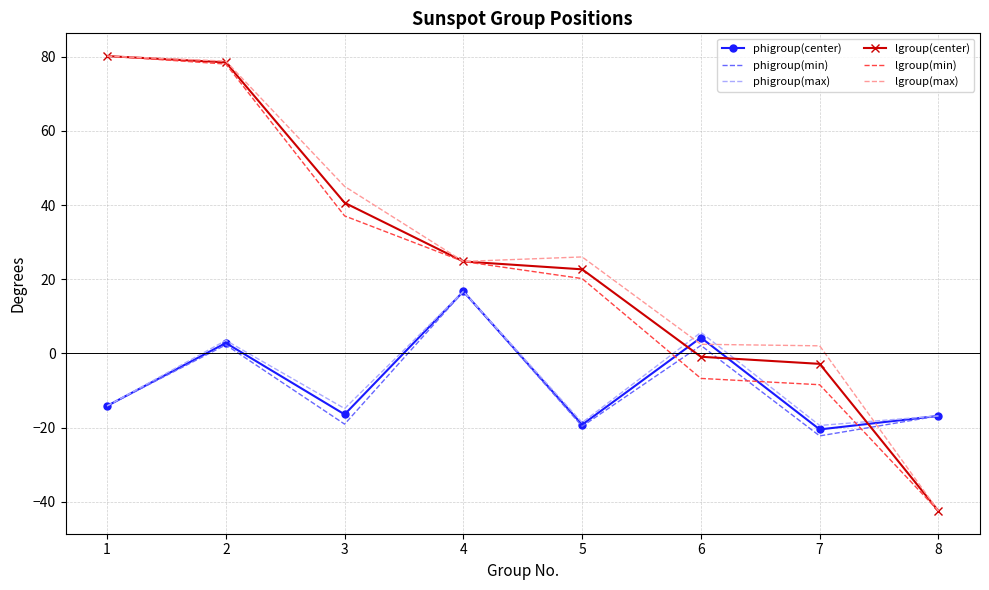

Where do lgroup(min) and phigroup(center) first cross each other?

5 and 6